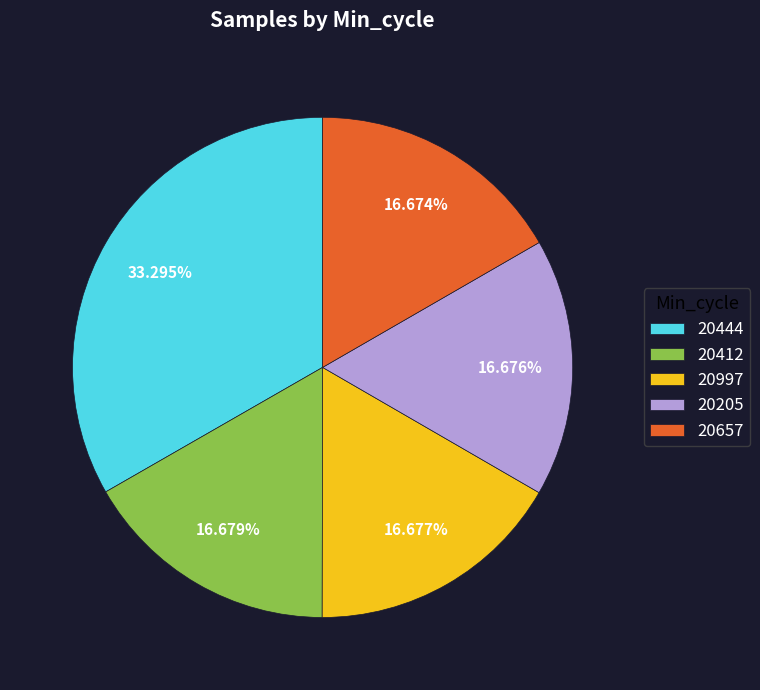

Does 20444 account for over 50% of the chart?

No